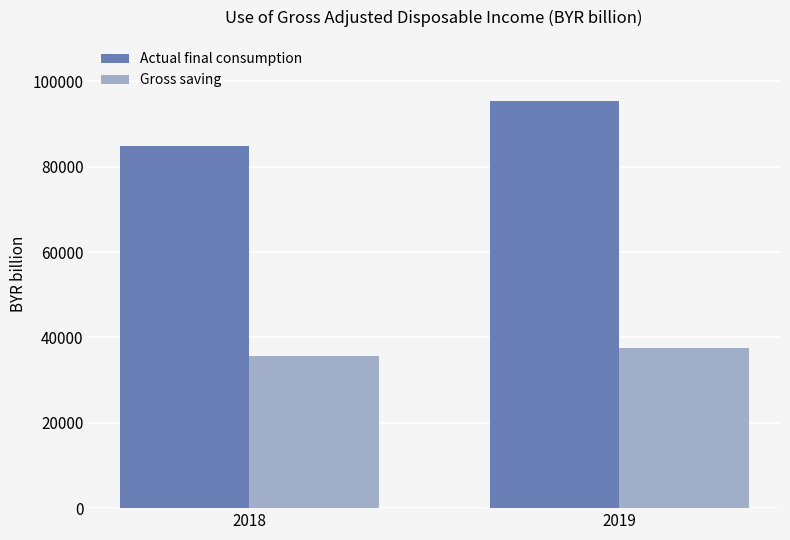

What are all the series names shown in the legend?

Actual final consumption, Gross saving